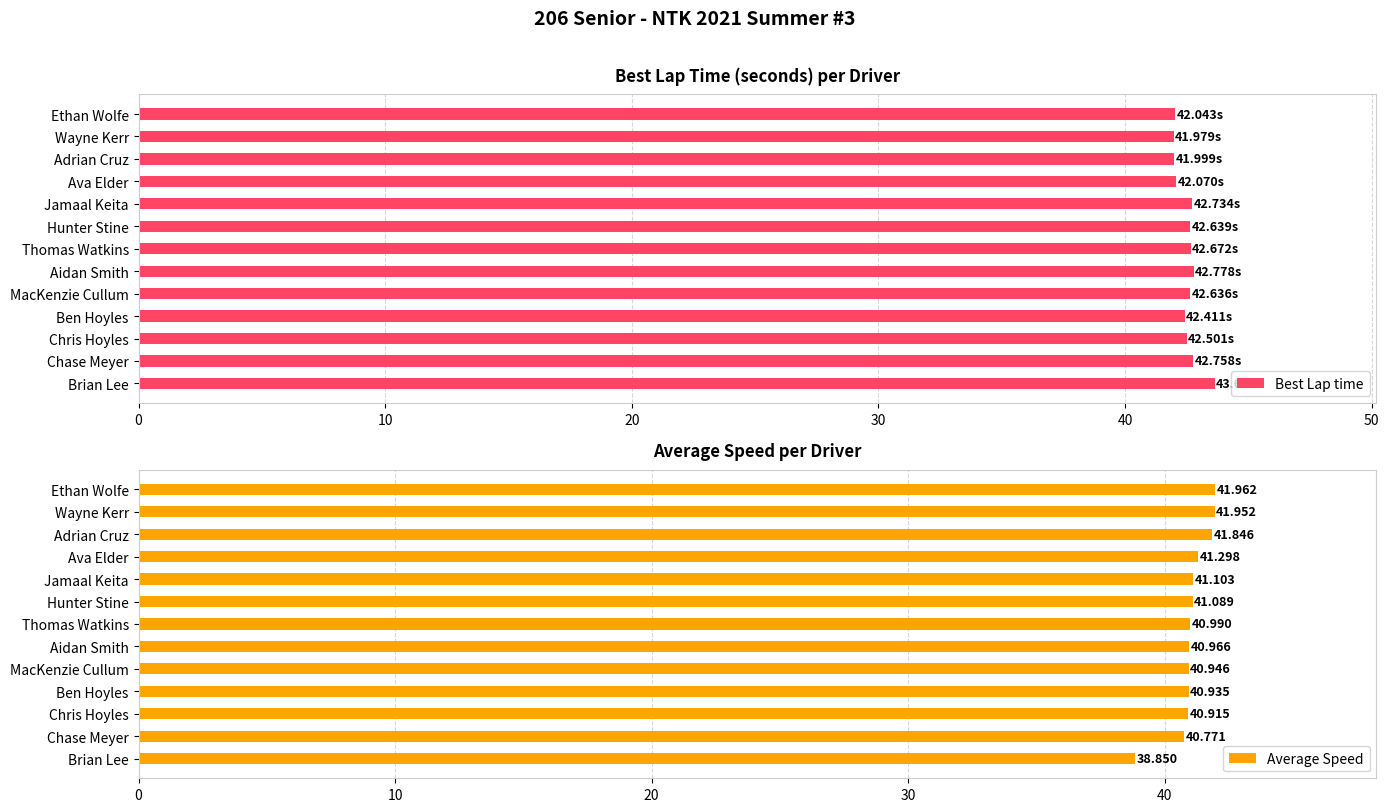

True or false: Best Lap time has a value of 42.7 at Thomas Watkins.

True